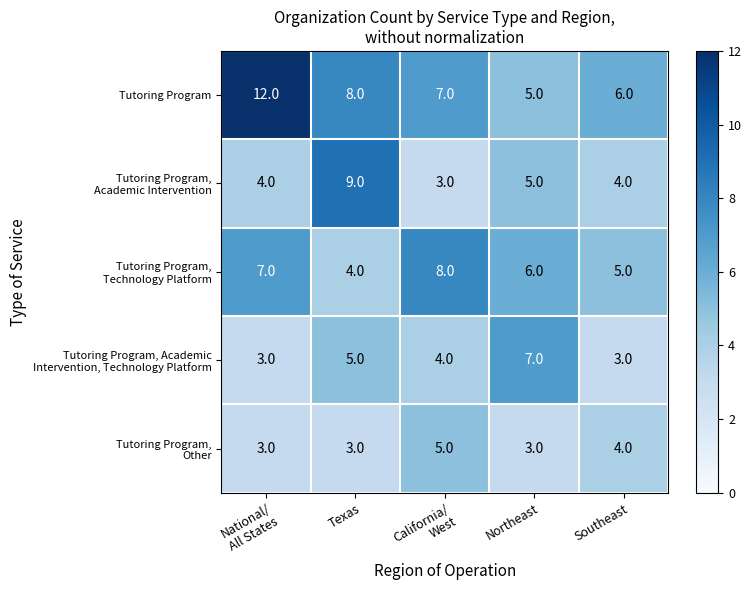

What is the spread (max minus min) of values at Texas?

6